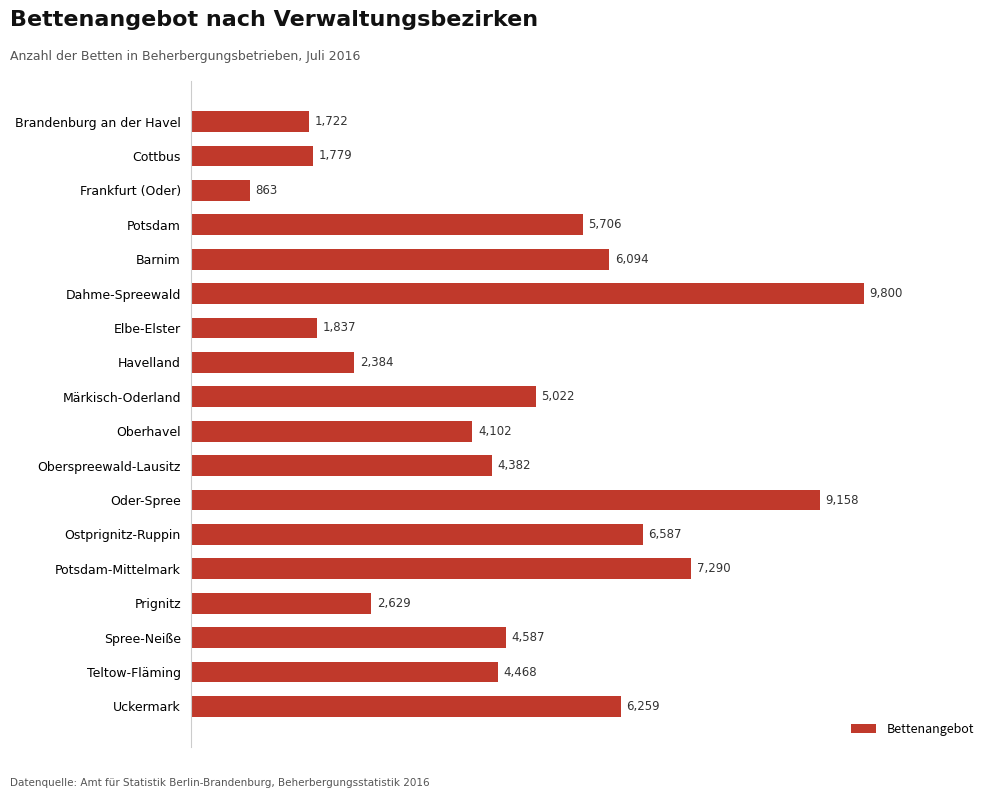

What value does the data have at Prignitz, to the nearest 10?

2630